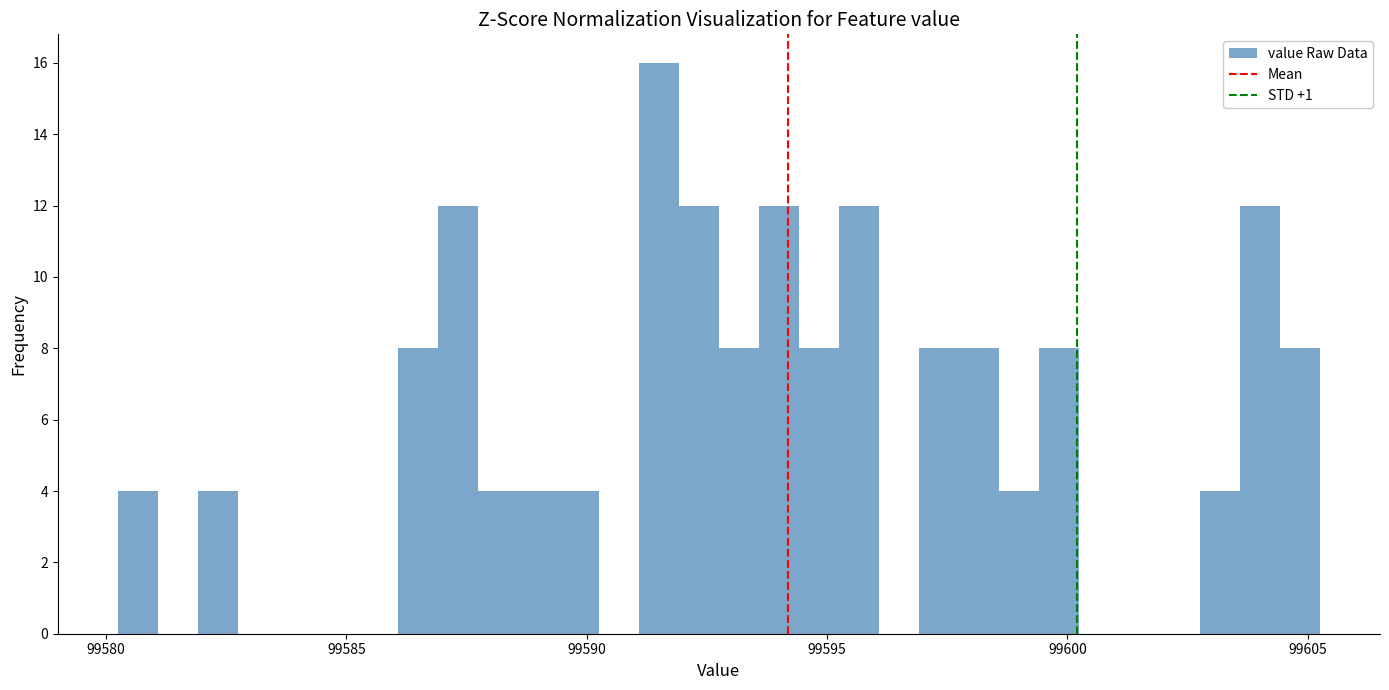

Read against the x-axis, roughly where is the centre of the tallest bar?

99591.5